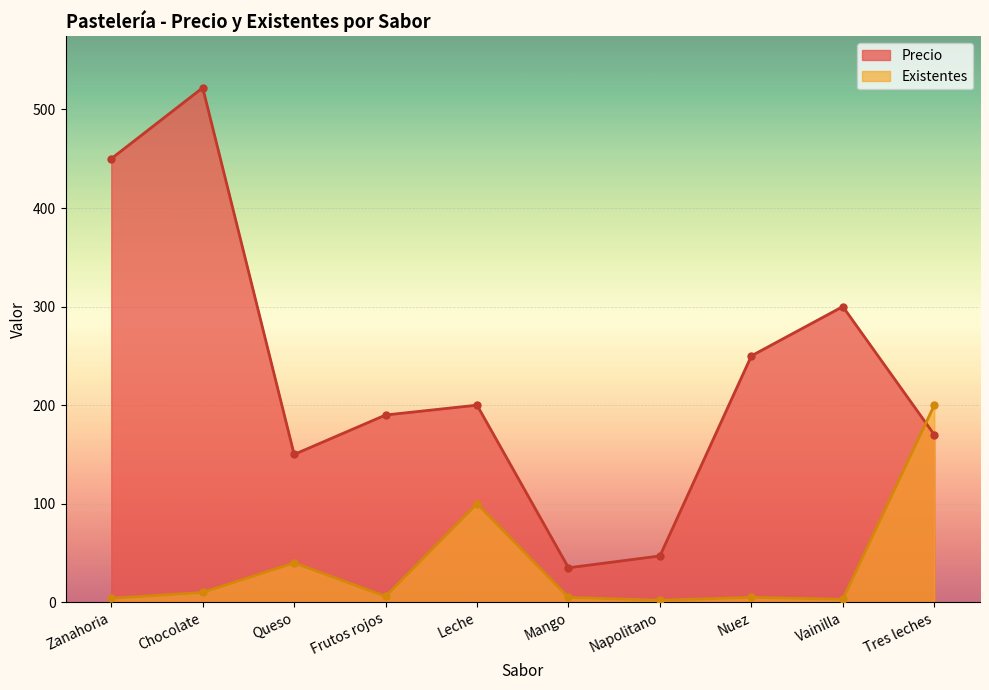

List the series in order of their peak value, highest first.

Precio, Existentes